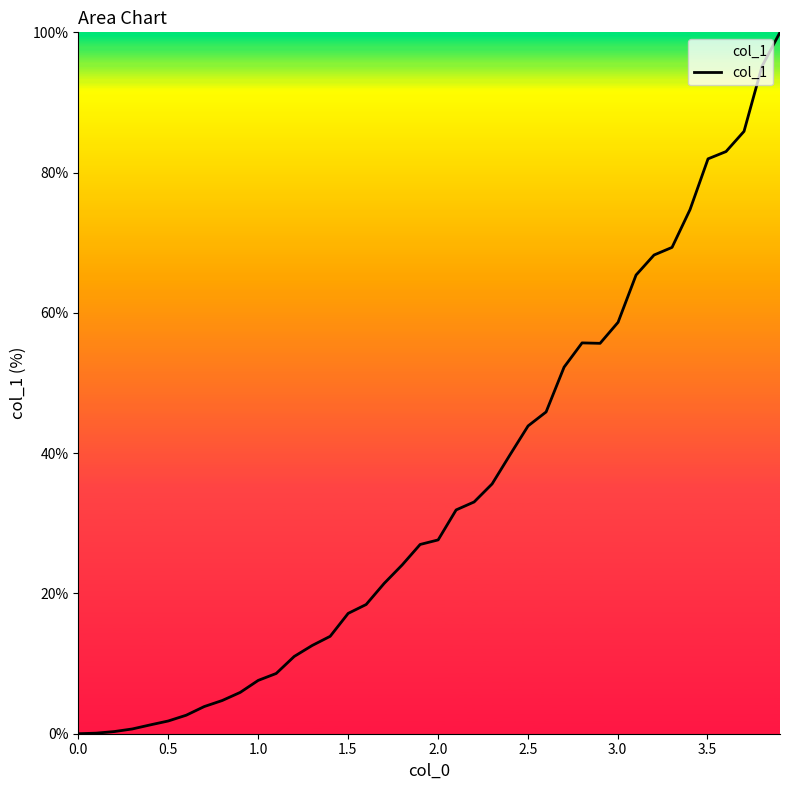

What is the greatest value displayed?

100.0